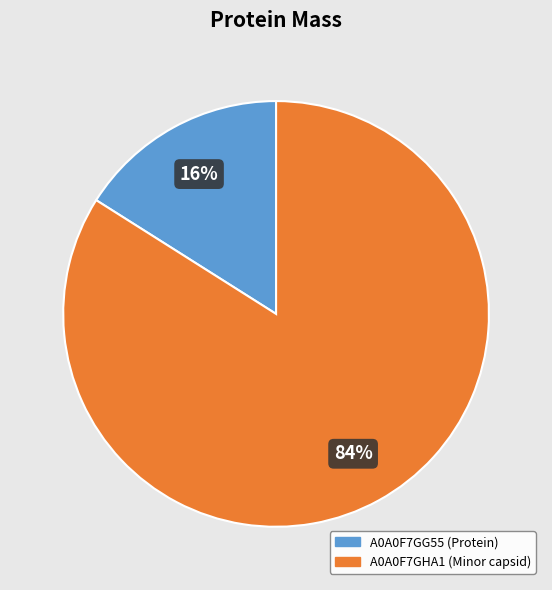

Which slice is the largest?

A0A0F7GHA1 (Minor capsid)